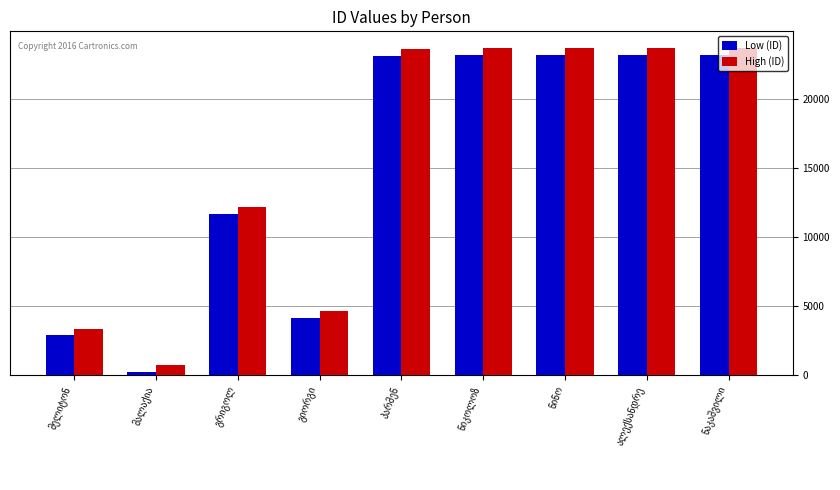

At how many categories does at least one series exceed 1162?

8